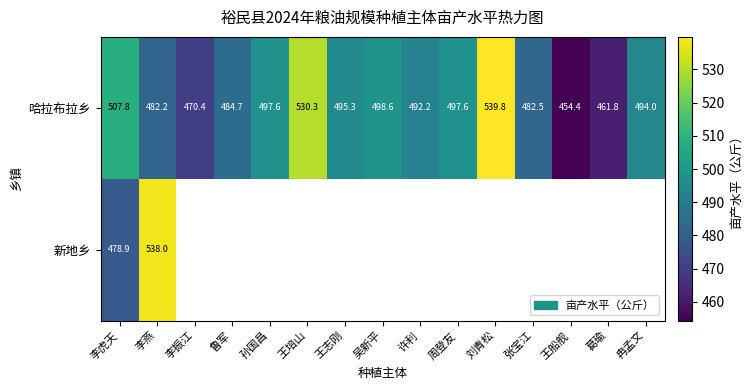

What is the minimum value for 哈拉布拉乡?

454.4